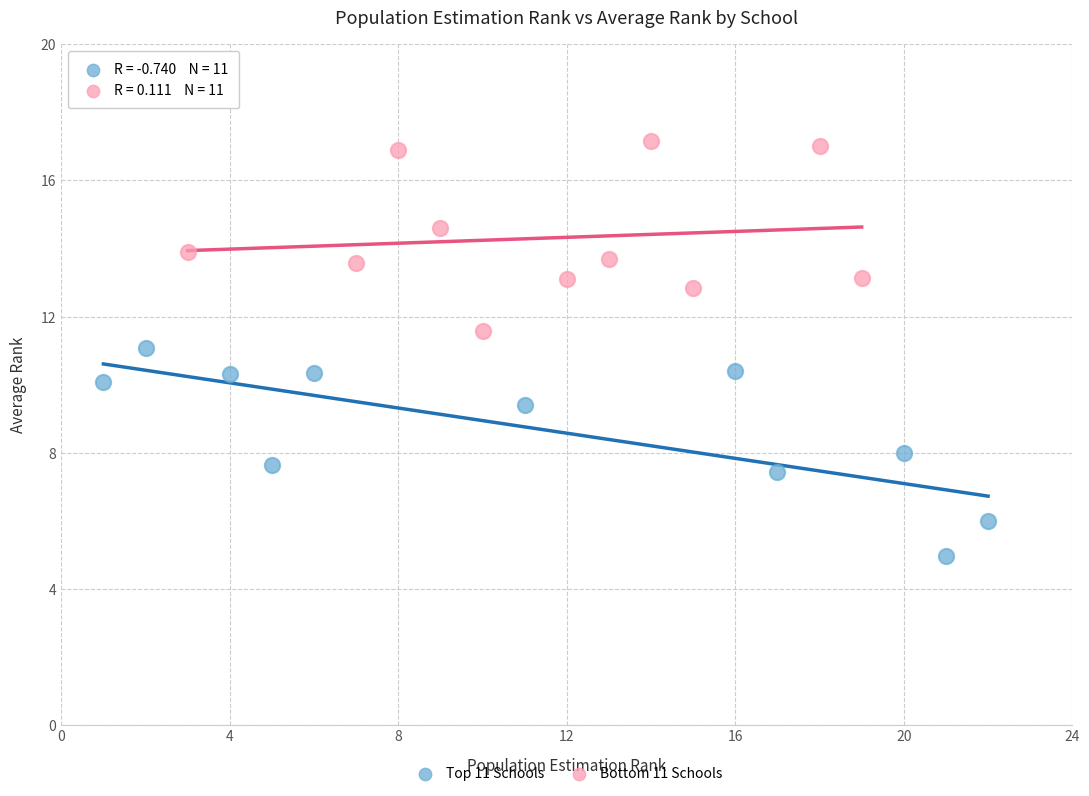

Which series contains the lowest Y value?

Top 11 Schools